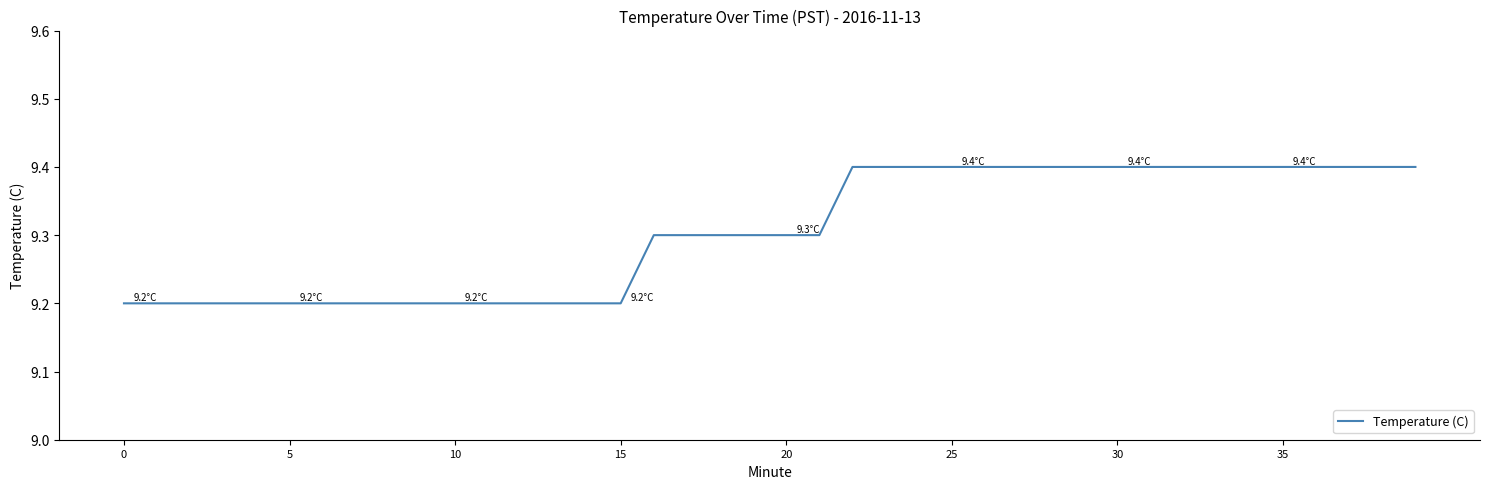

How many values are between 9 and 10?

40